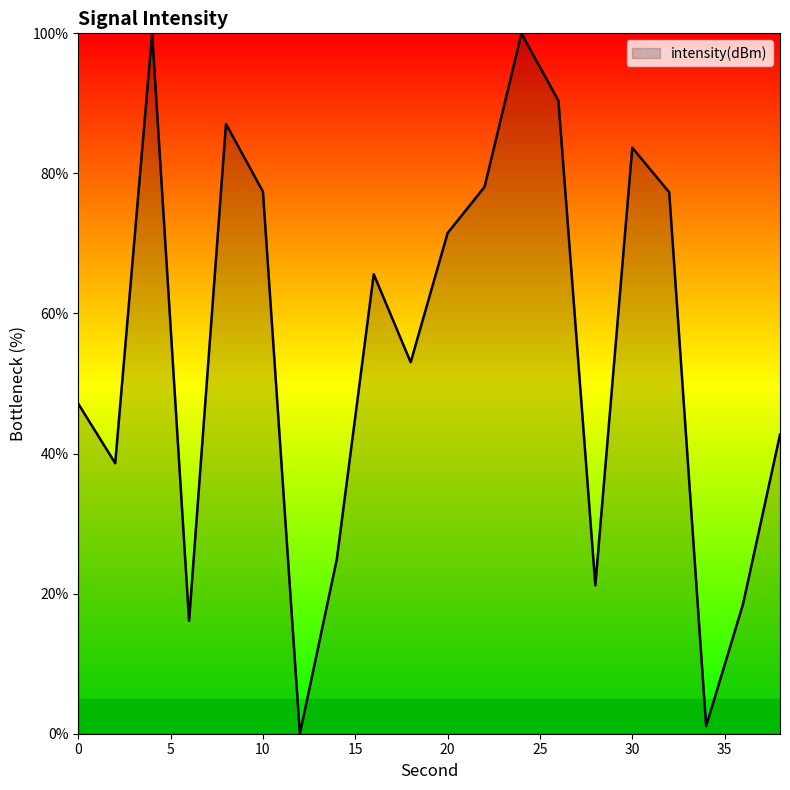

What is the maximum value shown in the chart?

100.0